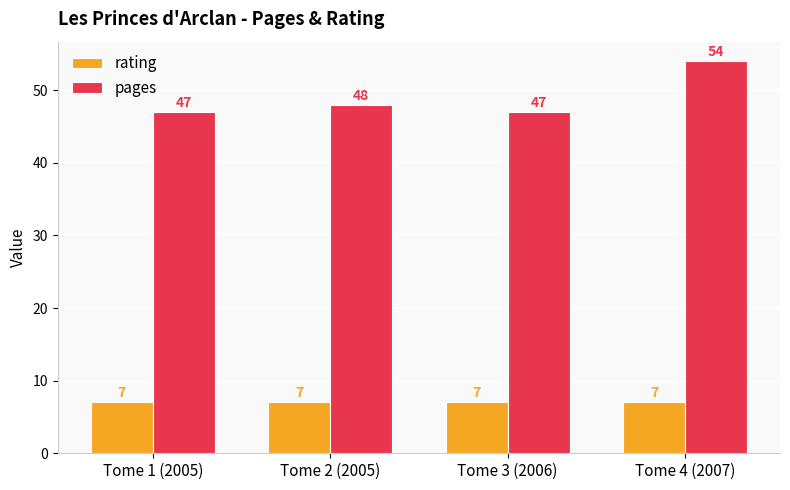

What are all the series names shown in the legend?

rating, pages